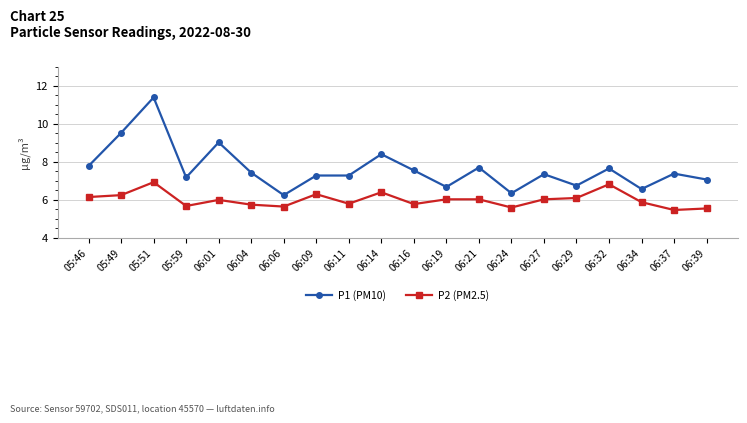

What is the difference between the maximum and minimum values in the P1 (PM10) series?

5.1